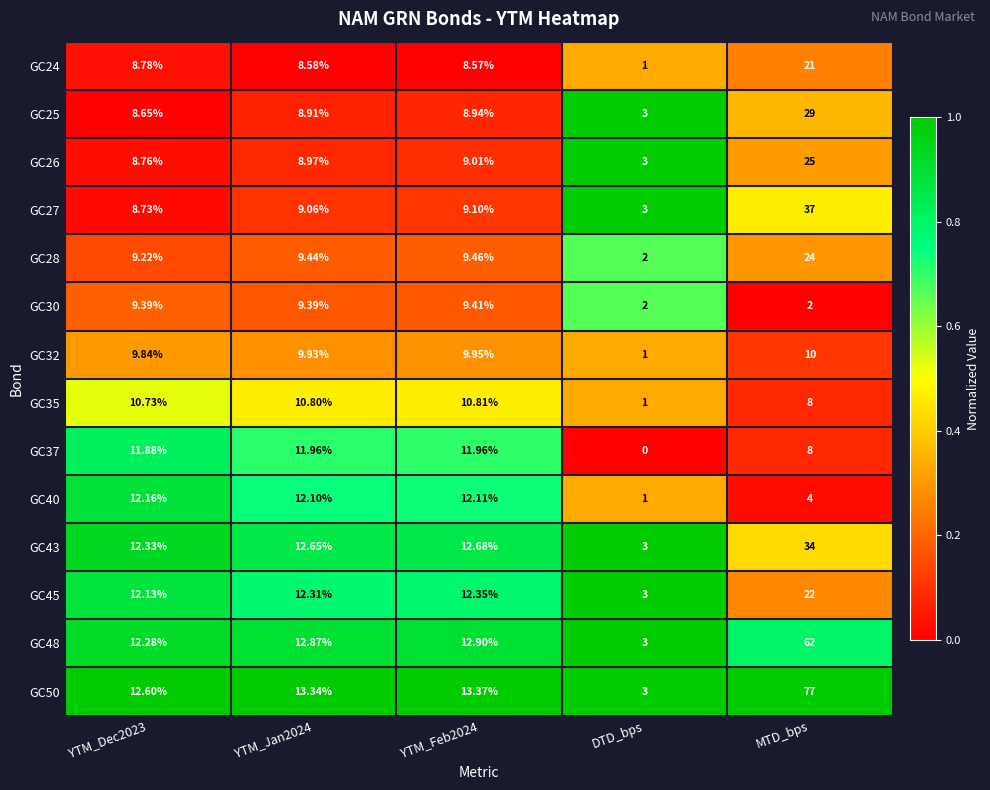

At which category is the sum across all series the highest?

MTD_bps